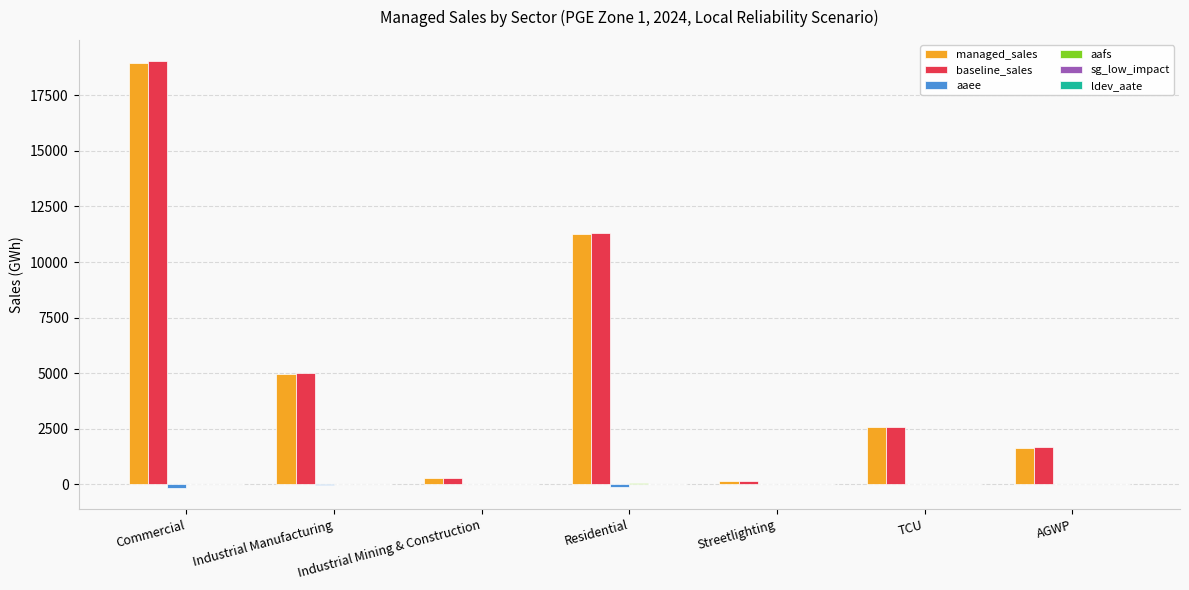

Is it true that baseline_sales equals 4993.4 at Industrial Manufacturing?

True